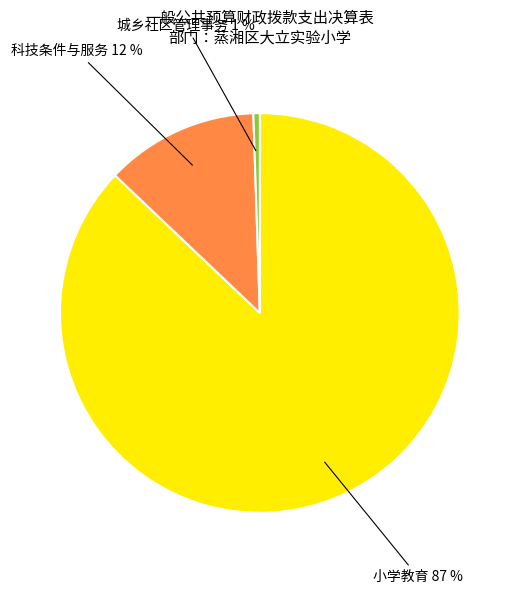

Is it true that 小学教育 is 75% of the pie?

False